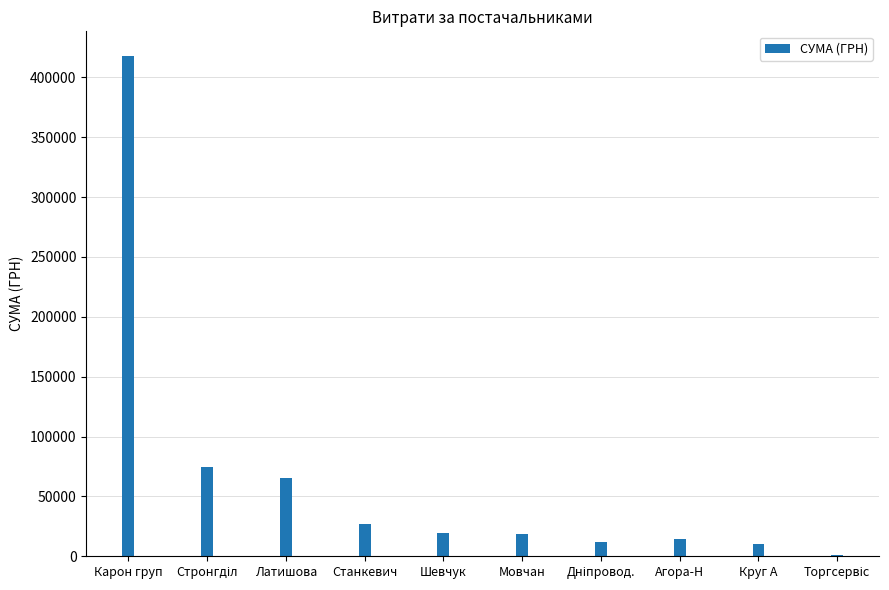

Between Шевчук and Карон груп, which is larger?

Карон груп